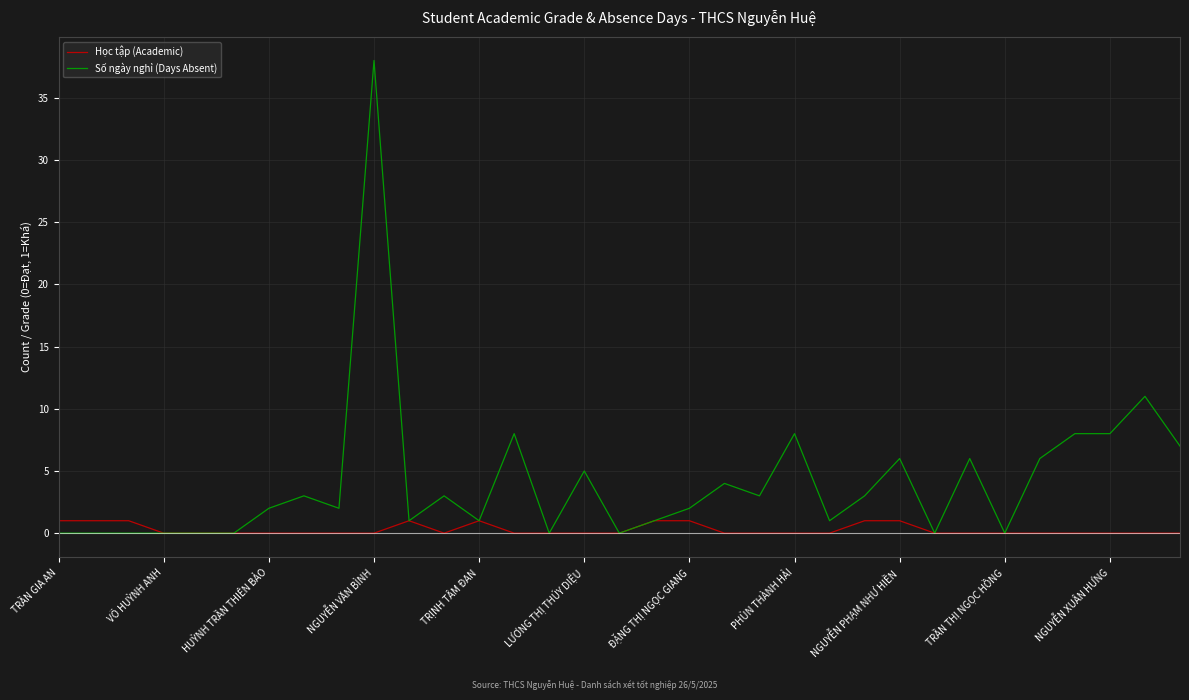

List the series in order of their overall mean, highest first.

Số ngày nghỉ (Days Absent), Học tập (Academic)